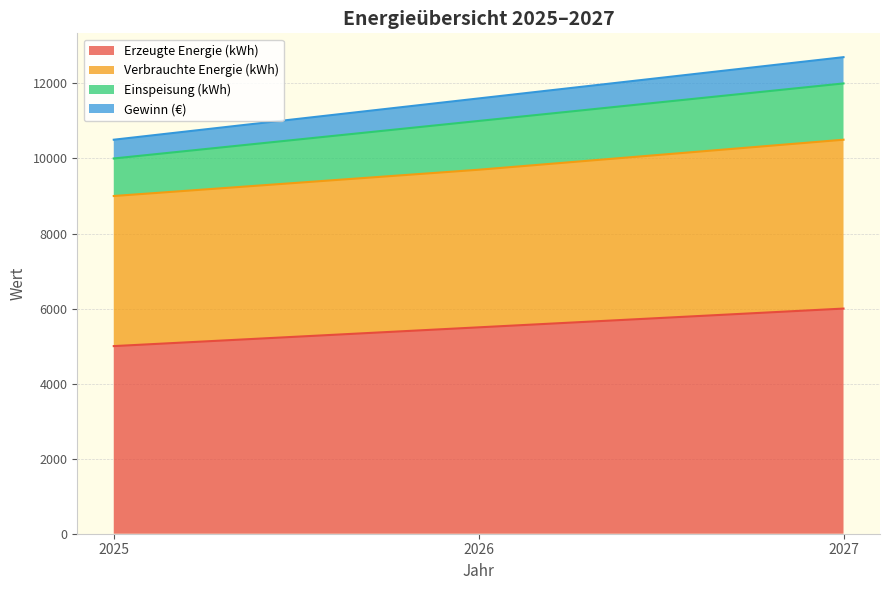

What are all the series names shown in the legend?

Erzeugte Energie (kWh), Verbrauchte Energie (kWh), Einspeisung (kWh), Gewinn (€)